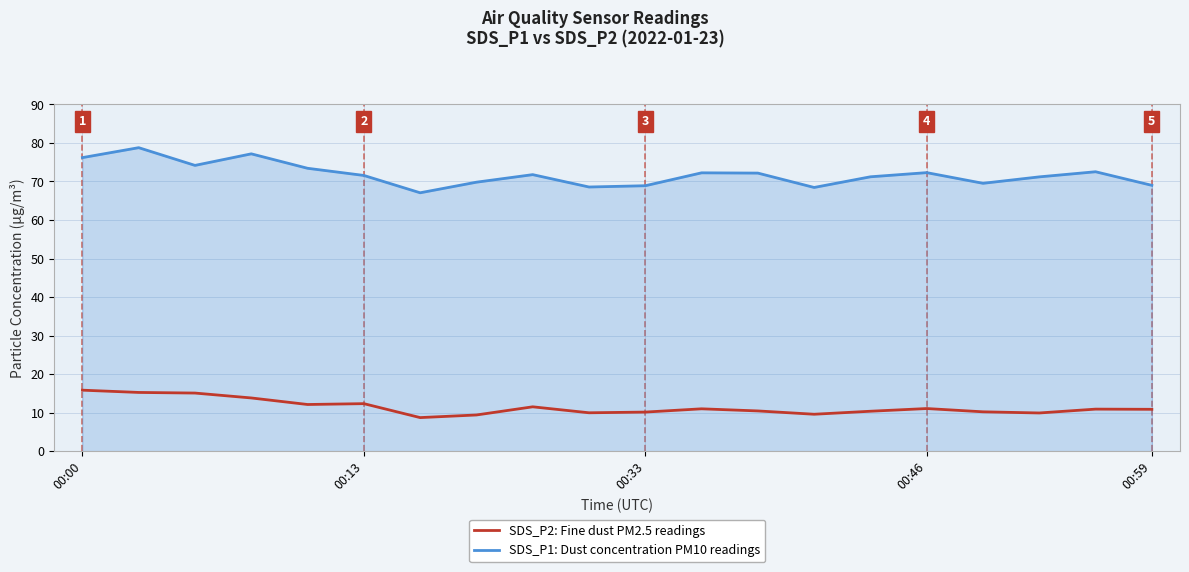

Which series has the largest total across all categories?

SDS_P1: Dust concentration PM10 readings